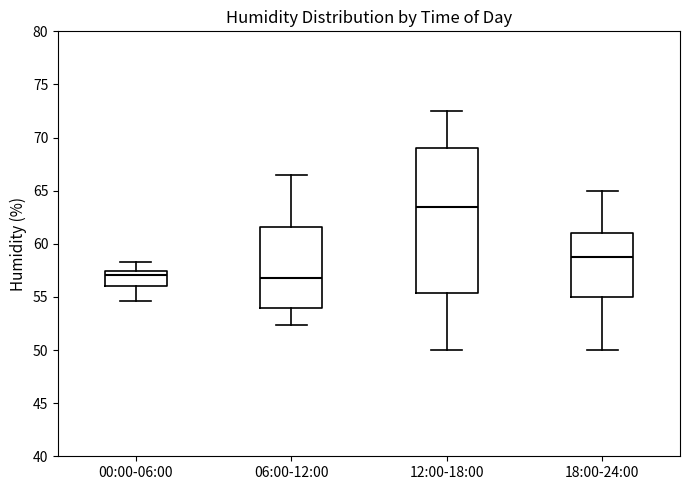

Reading left to right, read every box against the y-axis: the position of its median line, the range the box covers, and the ends of its whiskers. The values are not printed on the chart, so give them approximately, as read against the axis.

00:00-06:00: median 57.0, box 56.0 to 57.5, whiskers 54.5 to 58.5
06:00-12:00: median 57.0, box 54.0 to 61.5, whiskers 52.5 to 66.5
12:00-18:00: median 63.5, box 55.5 to 69.0, whiskers 50.0 to 72.5
18:00-24:00: median 59.0, box 55.0 to 61.0, whiskers 50.0 to 65.0